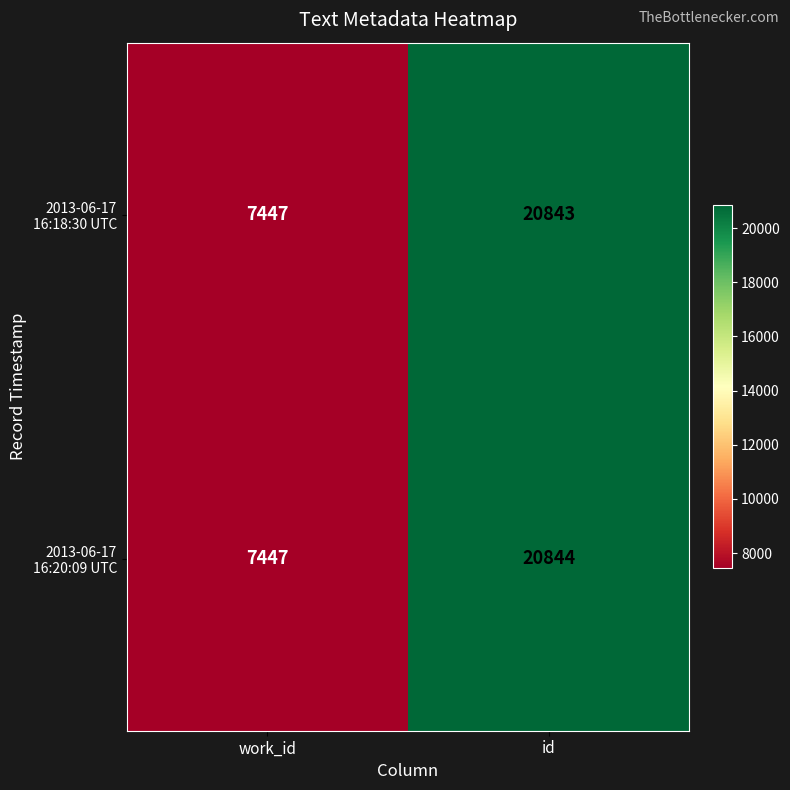

What is the minimum value shown in the chart?

7447